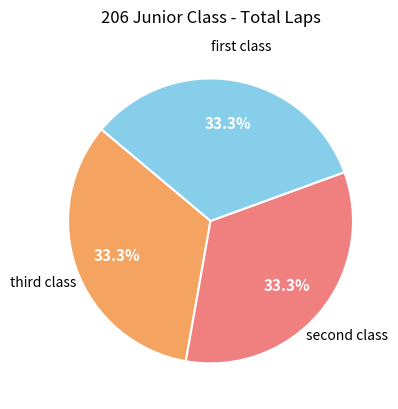

Is there a majority slice in this chart?

No